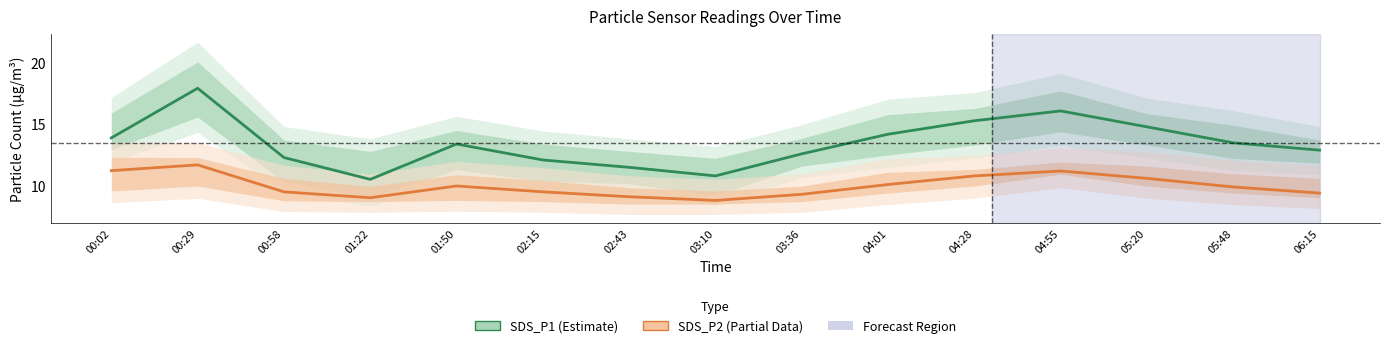

True or false: SDS_P1 (Estimate) and SDS_P2 (Partial Data) intersect in this chart.

False